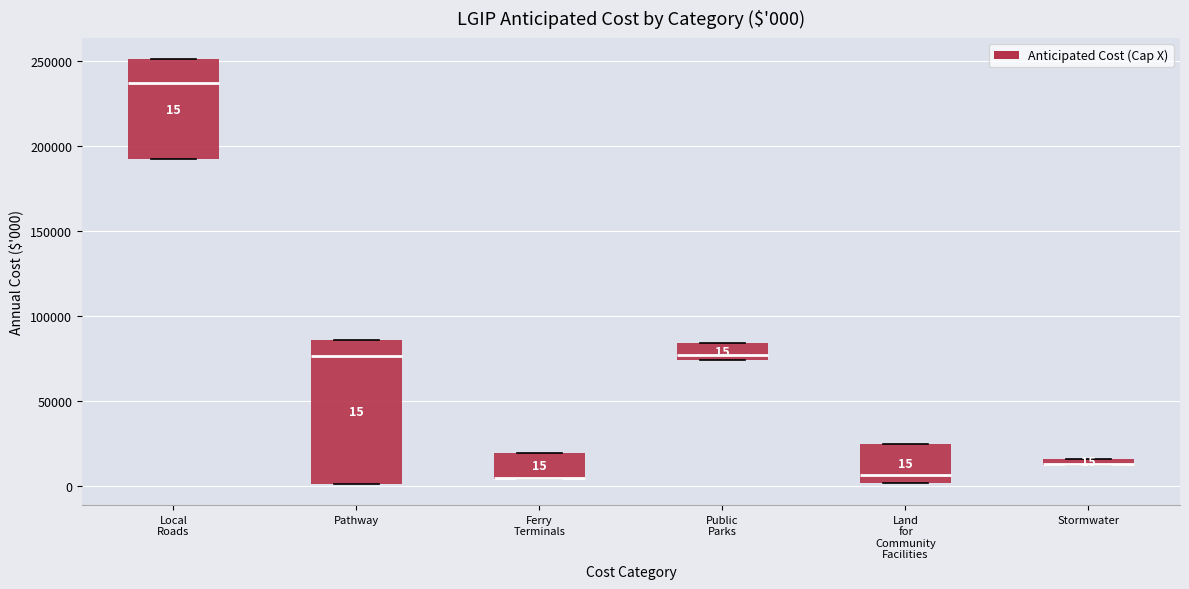

Which box is the tallest, from its lower edge to its upper edge?

Pathway